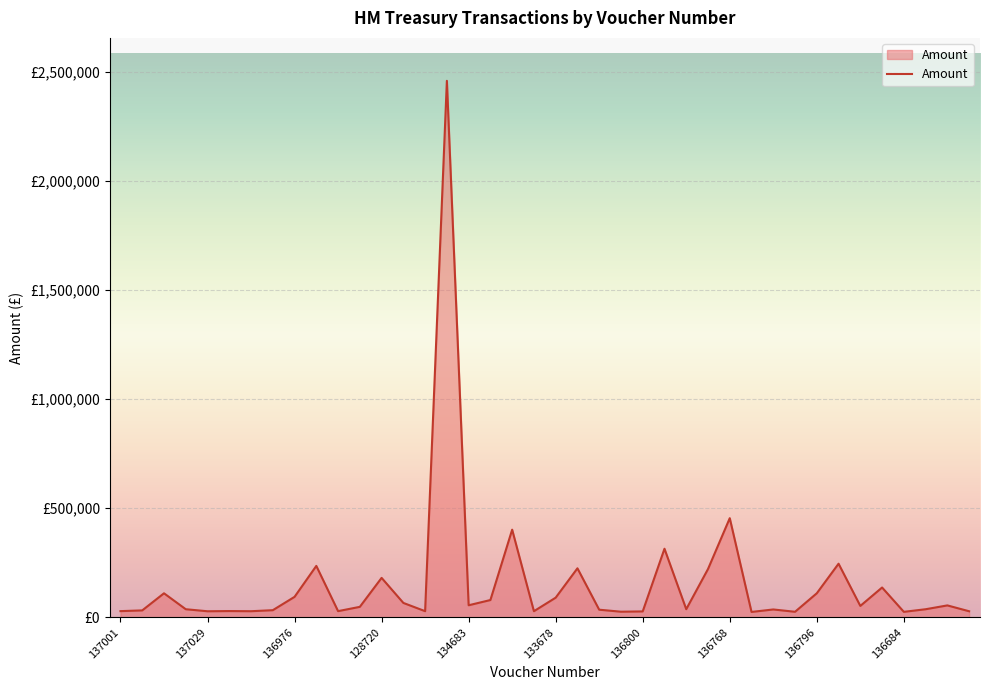

Rank the categories by value from lowest to highest.

136858, 136684, 137117, 131868, 136800, 137029, 134680, 136967, 137035, 136847, 132807, 137001, 134688, 133688, 136857, 133755, 136998, 136793, 133675, 136792, 131231, 133788, 133700, 134683, 135677, 132678, 133678, 136976, 133752, 136796, 133790, 128720, 133731, 134681, 136975, 136948, 132782, 136921, 136768, 136785